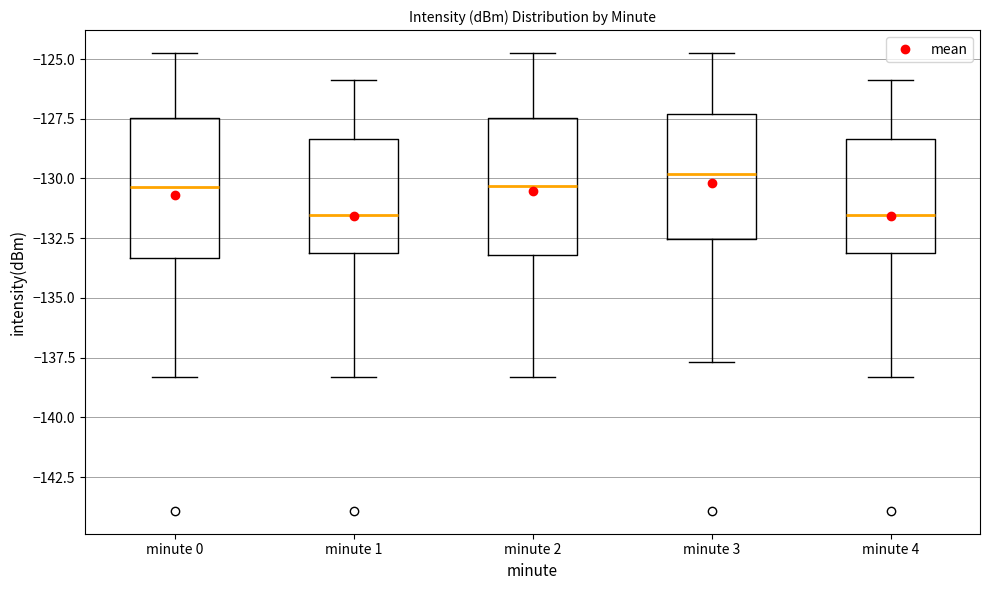

Reading left to right, transcribe this box plot: for each box, give where its median line is, the range the box spans, and where its two whiskers end, as read against the y-axis. The values are not printed on the chart, so give them approximately, as read against the axis.

minute 0: median -130.5, box -133.5 to -127.5, whiskers -138.5 to -124.5
minute 1: median -131.5, box -133.0 to -128.5, whiskers -138.5 to -126.0
minute 2: median -130.5, box -133.0 to -127.5, whiskers -138.5 to -124.5
minute 3: median -130.0, box -132.5 to -127.5, whiskers -137.5 to -124.5
minute 4: median -131.5, box -133.0 to -128.5, whiskers -138.5 to -126.0